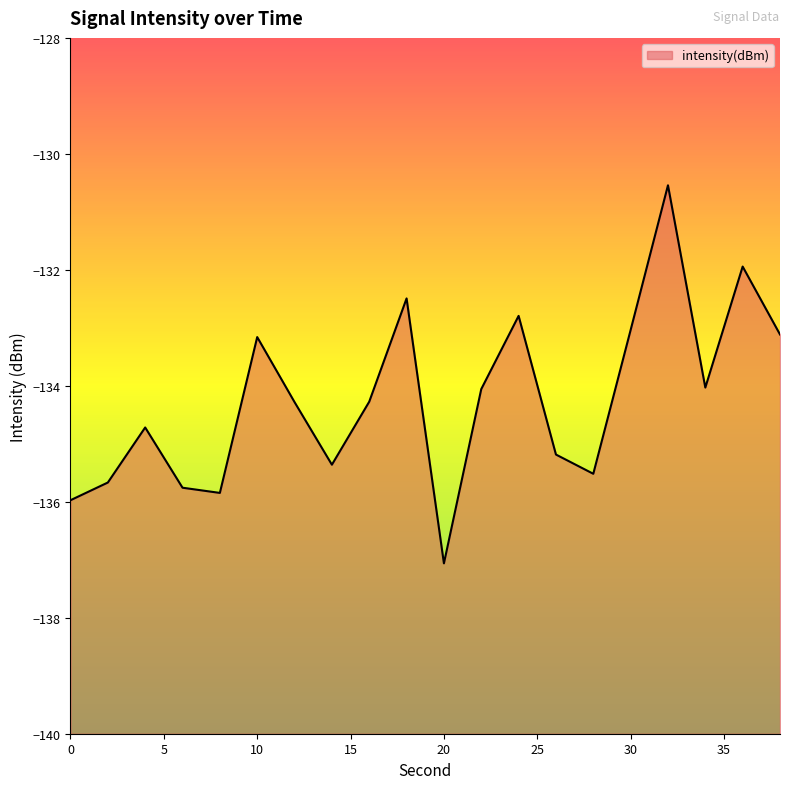

True or false: the data has more than 0 interior local peaks.

True